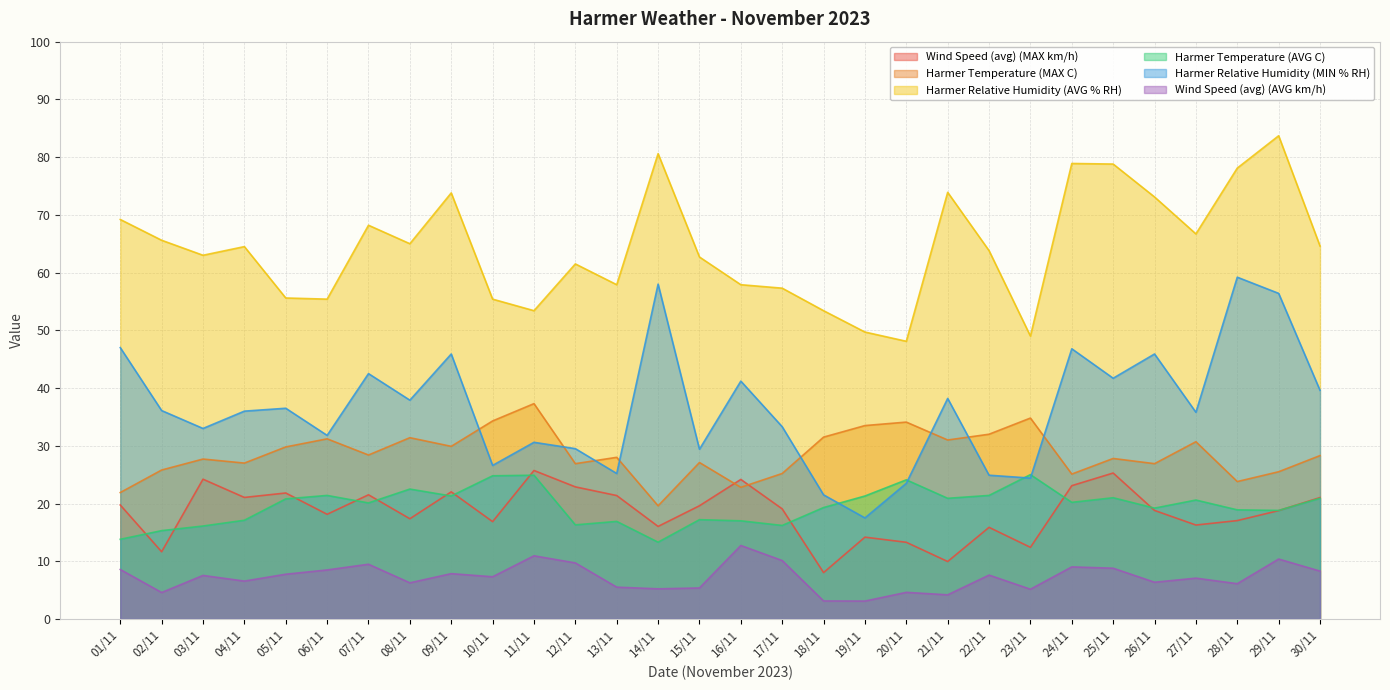

Is the value of Harmer Temperature (MAX C) at 29/11 greater than the value of Wind Speed (avg) (AVG km/h) at 30/11?

Yes